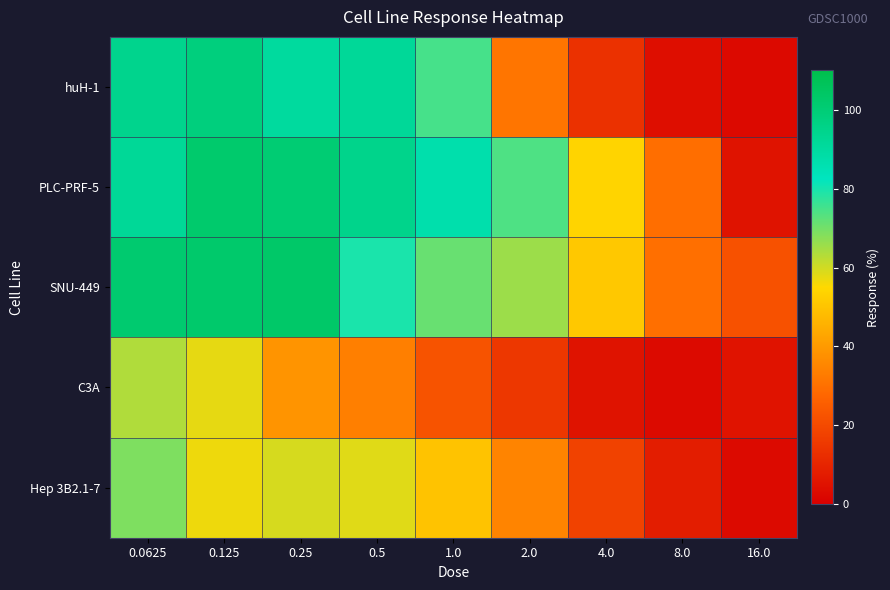

What is the maximum value shown in the chart?

103.3